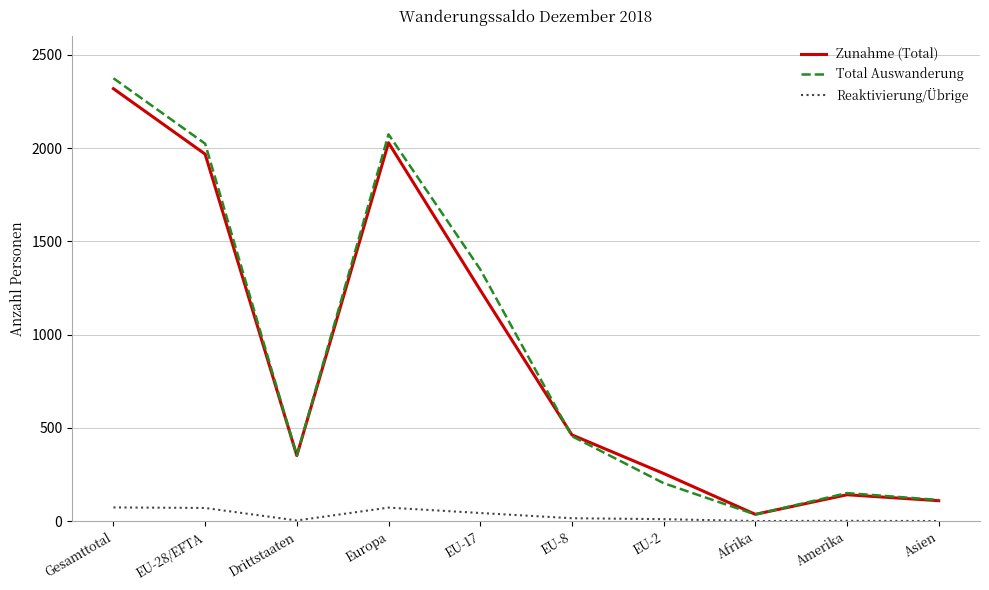

Between EU-28/EFTA and EU-8, which series saw the biggest shift?

Total Auswanderung